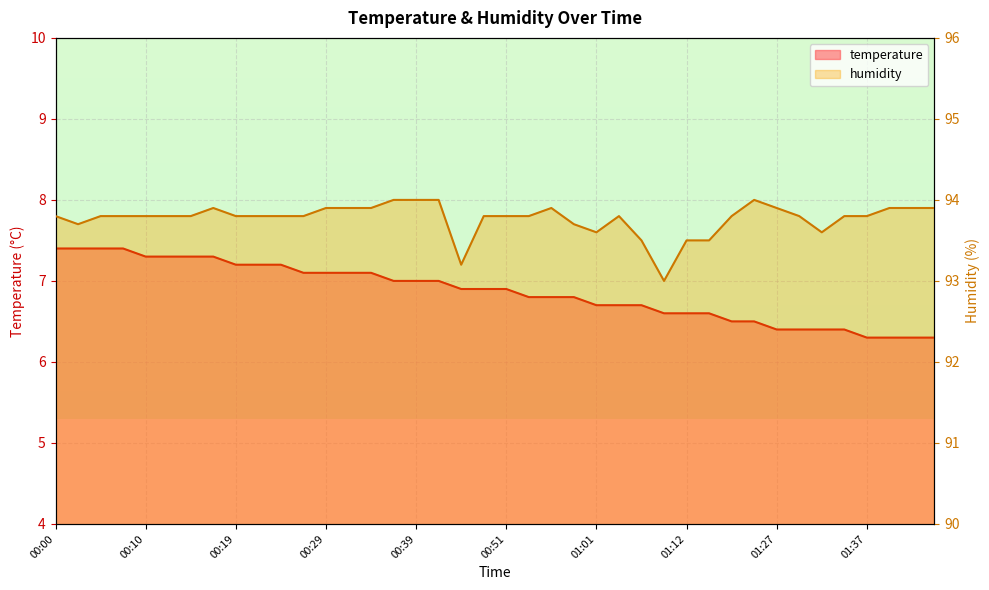

The temperature series shows 8.5 at 01:40. True or false?

False